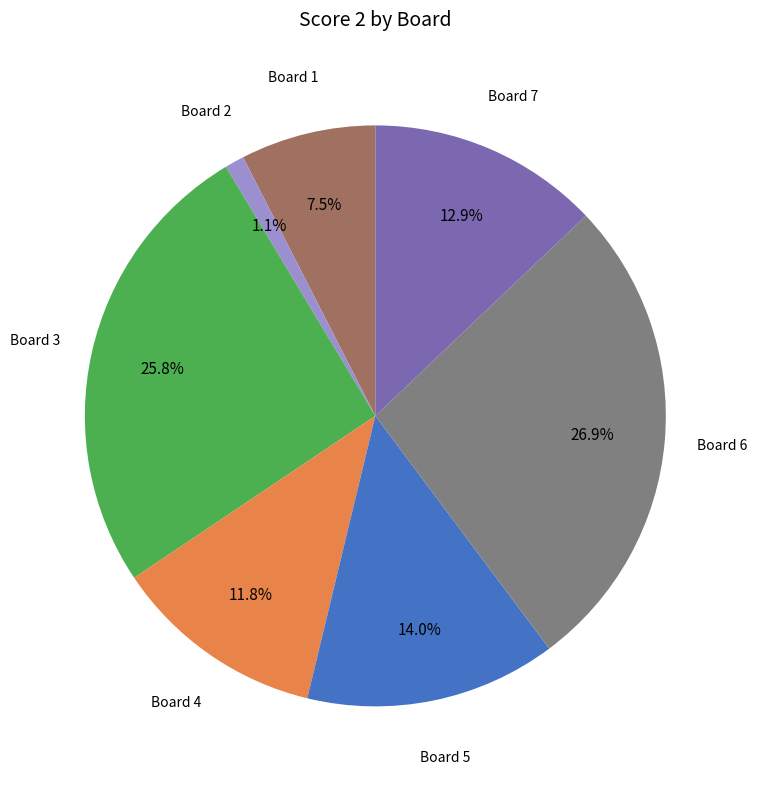

Is there a majority slice in this chart?

No